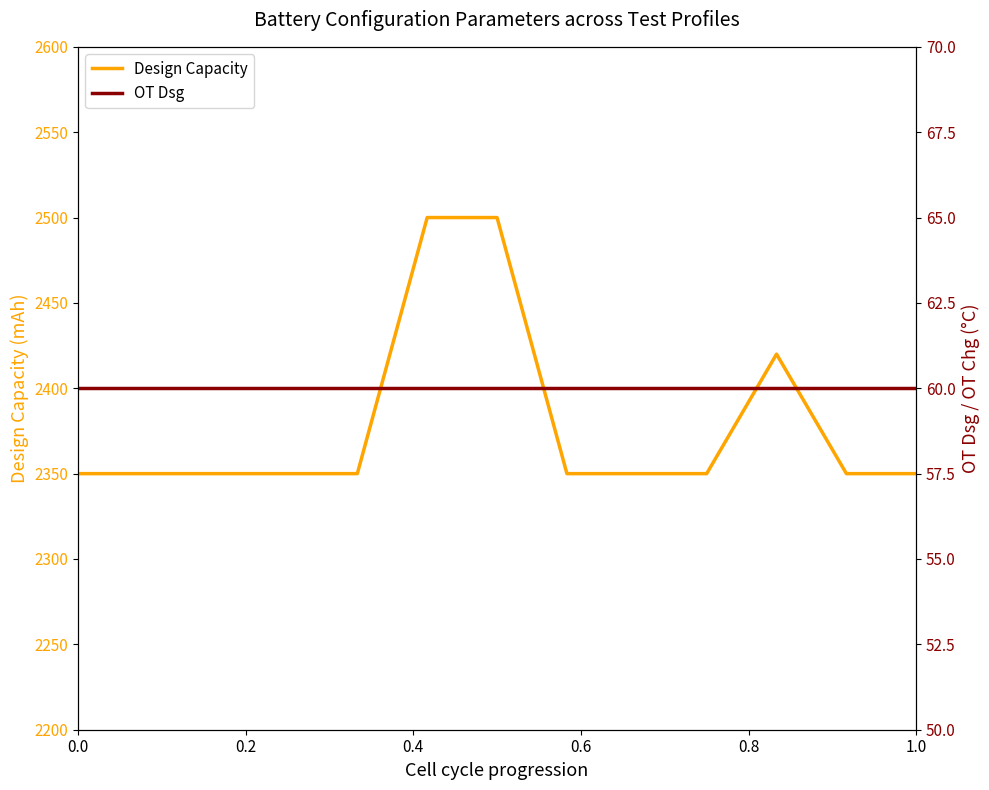

True or false: Design Capacity and OT Dsg intersect in this chart.

False